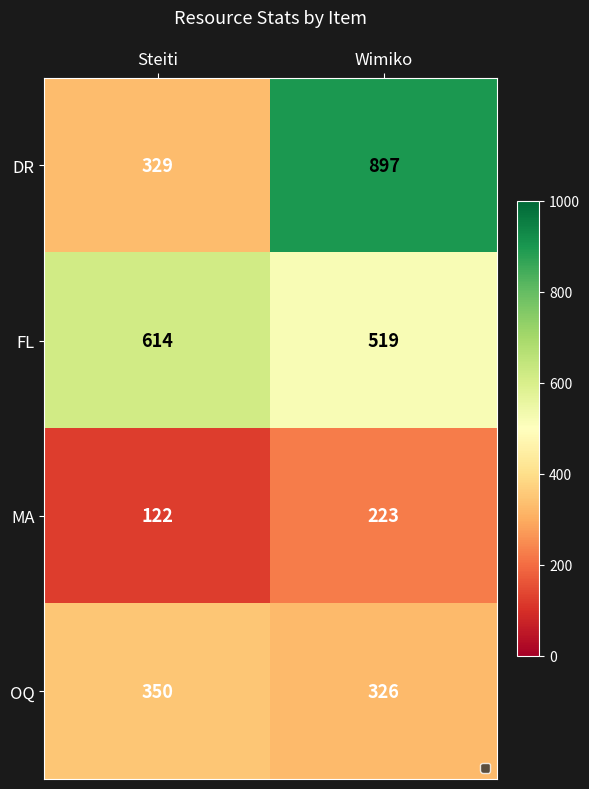

What is the maximum value for OQ?

350